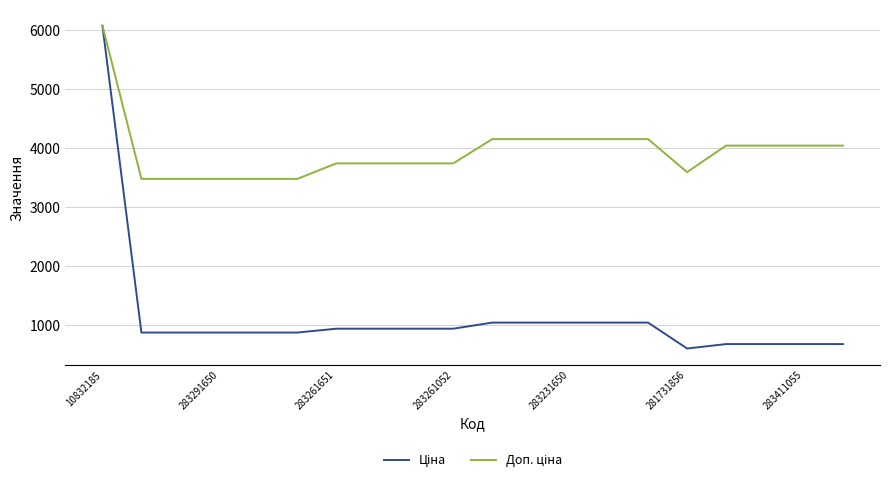

What is the smallest value displayed?

597.8